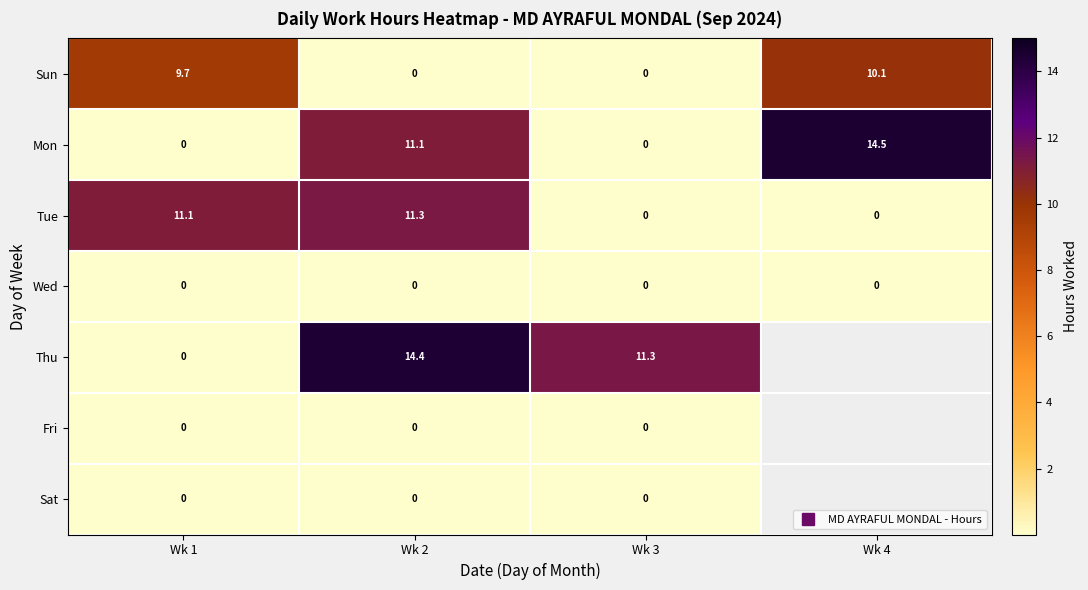

How many distinct data groups are displayed?

7